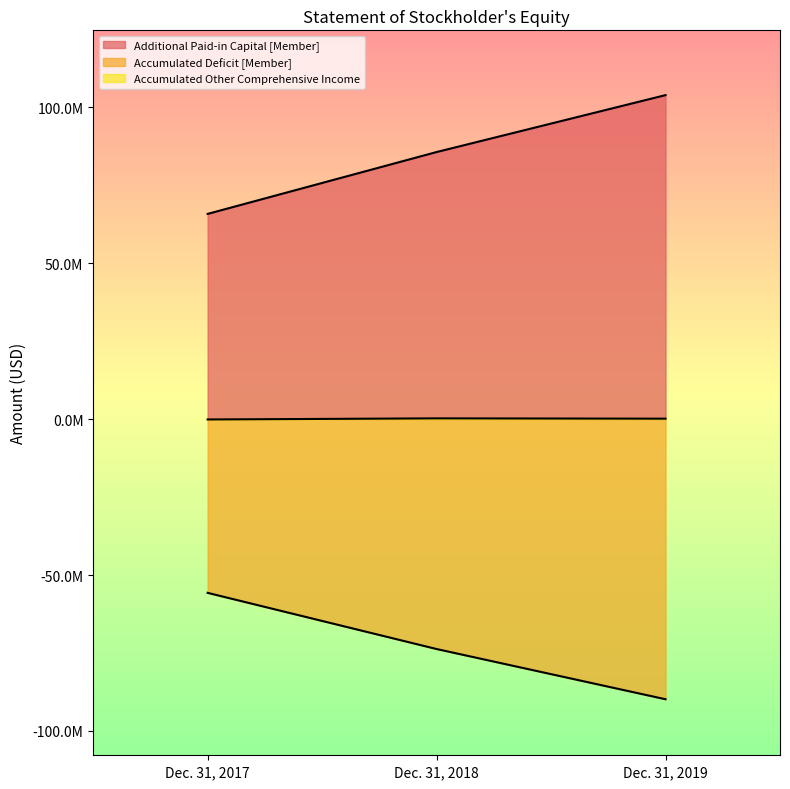

List the labels in order of Additional Paid-in Capital [Member] value, largest first.

Dec. 31, 2019, Dec. 31, 2018, Dec. 31, 2017